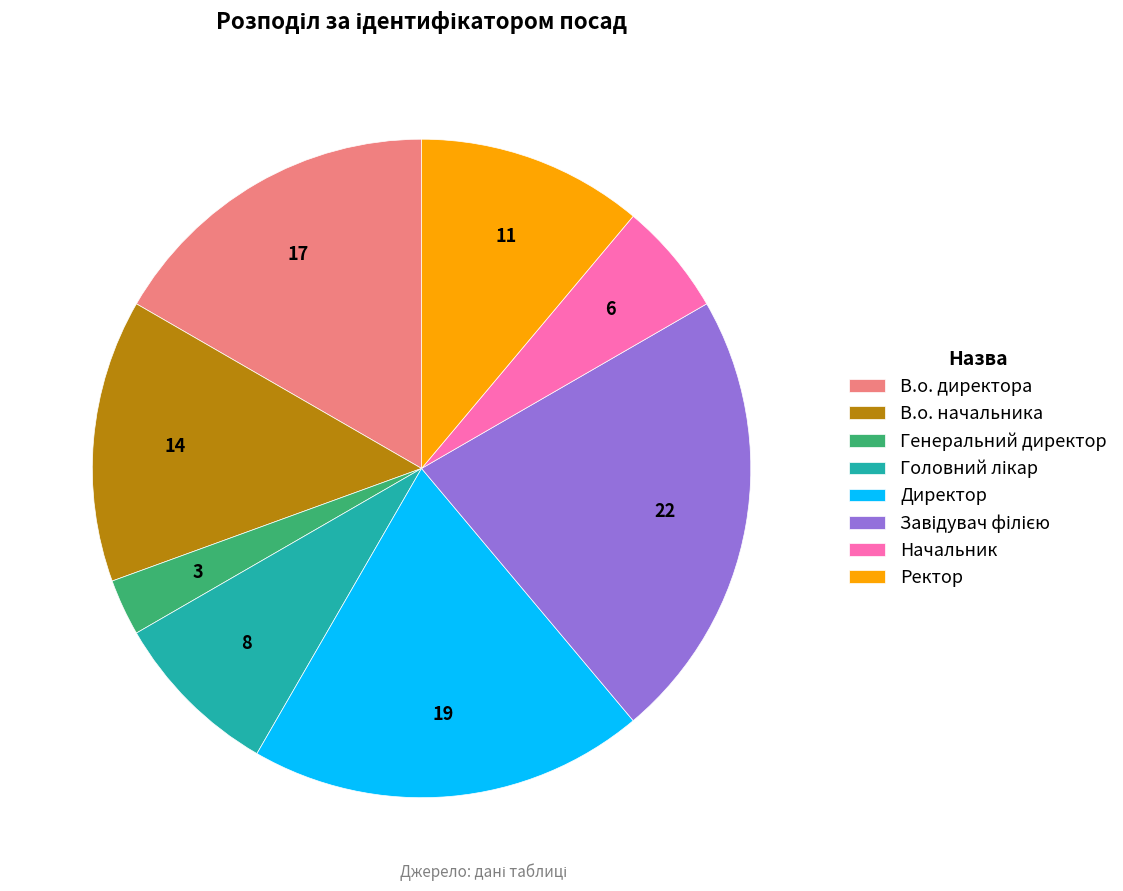

Do В.о. директора and Начальник together represent more than half of the pie?

No